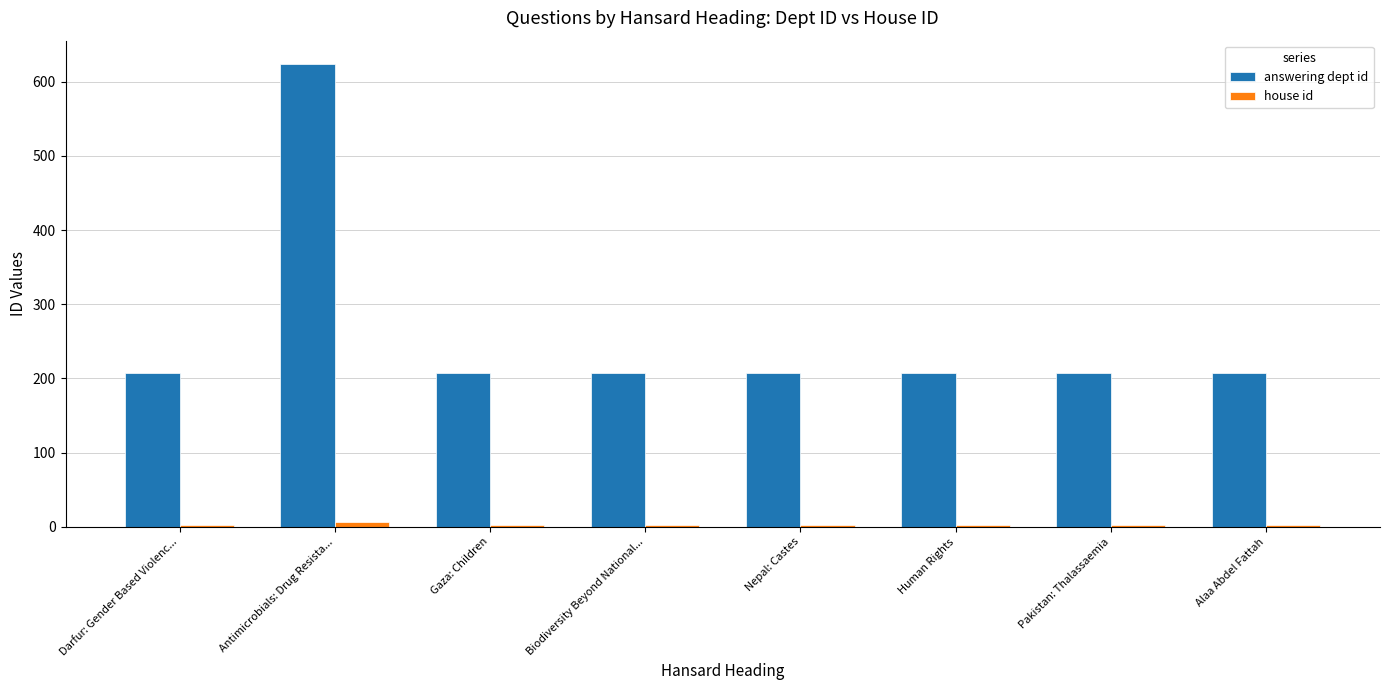

What is the difference between the maximum and second lowest values in the answering dept id series?

416